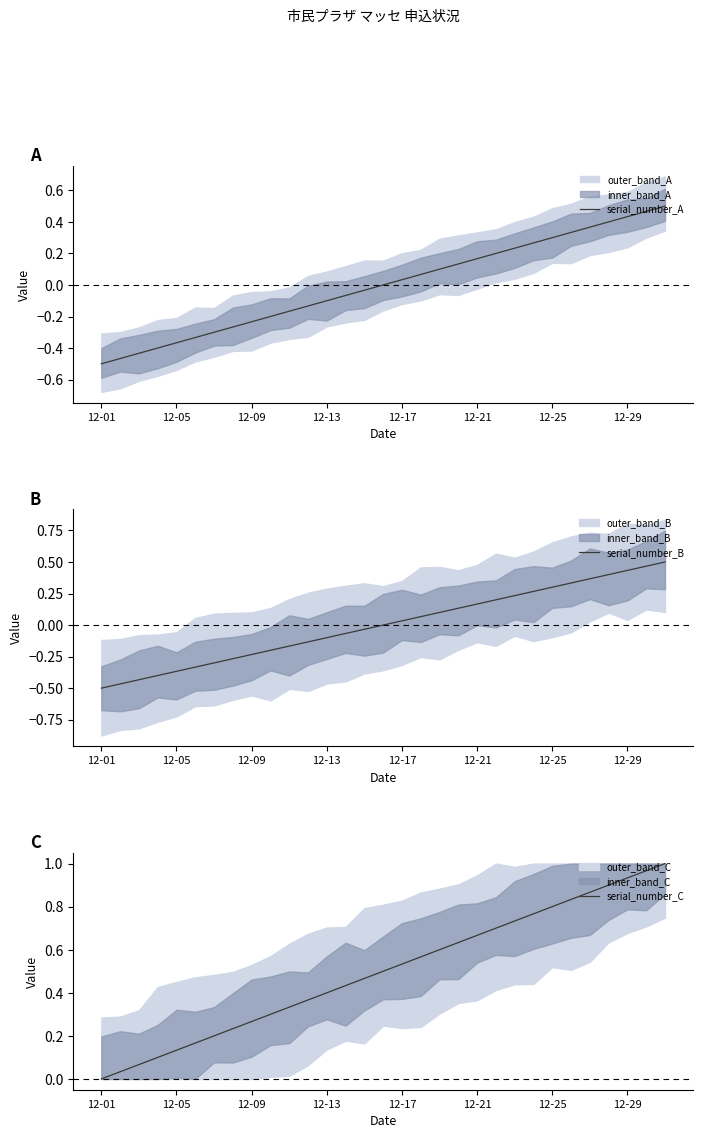

Is it true that serial_number_B equals 0.1 at 19?

True